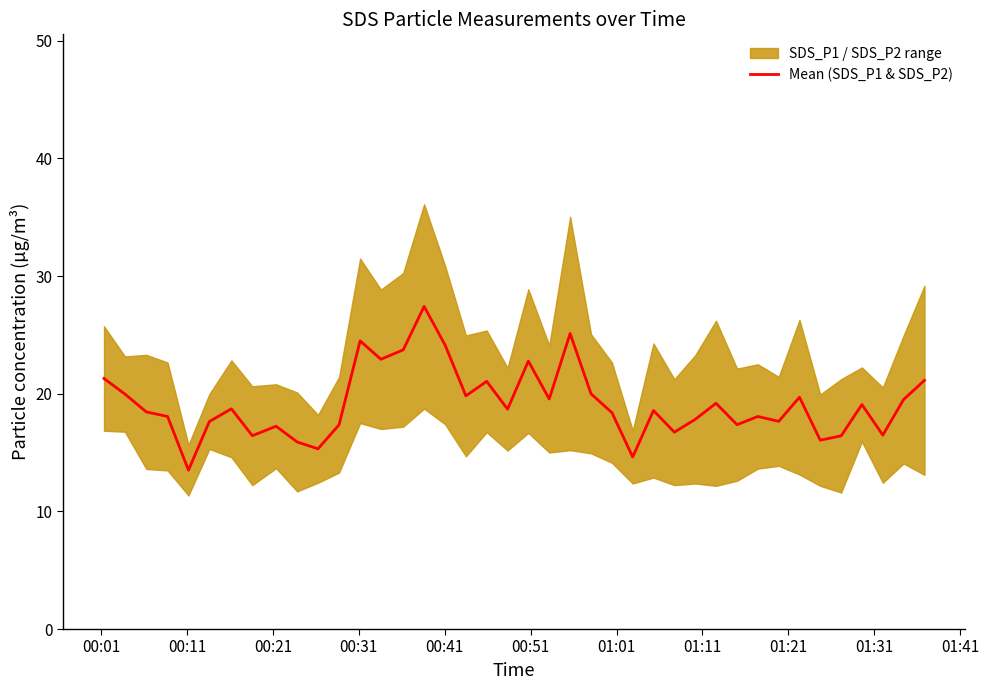

What is the maximum value for Mean (SDS_P1 & SDS_P2)?

27.4